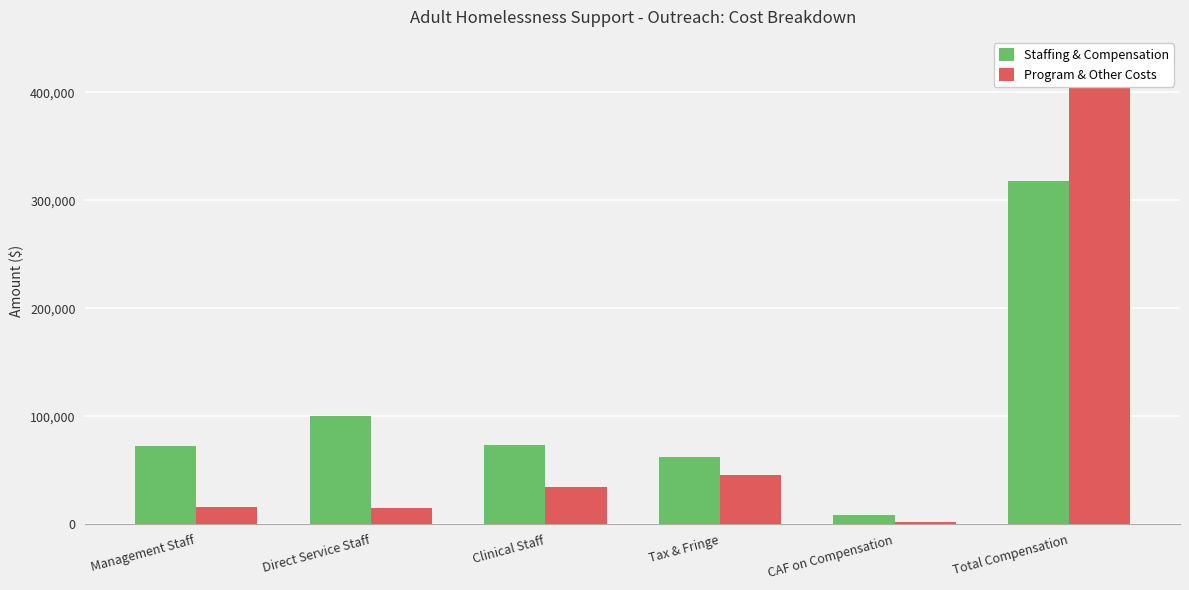

What is the label of the 3rd bar from the left?

Clinical Staff